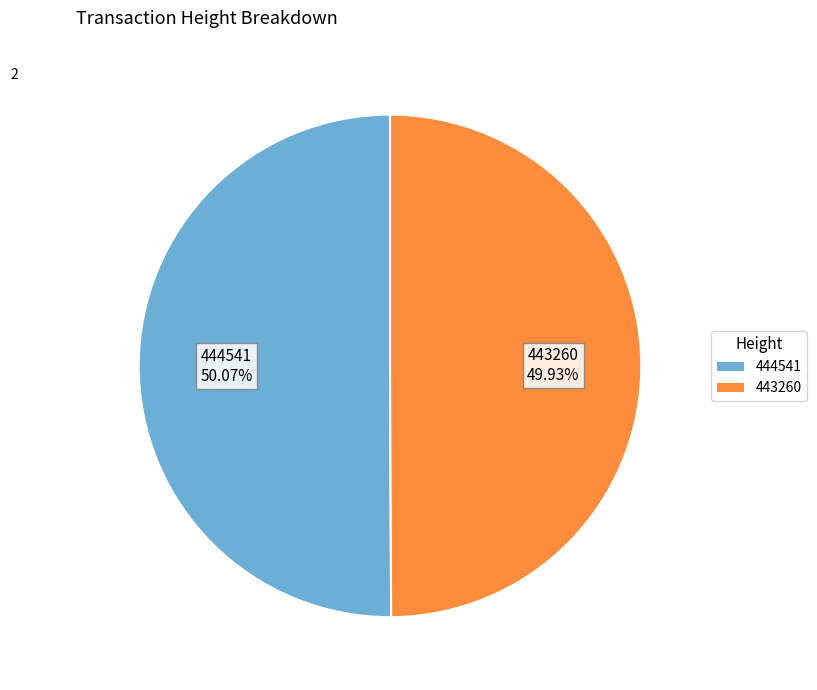

Is it true that 444541 is 60% of the pie?

False